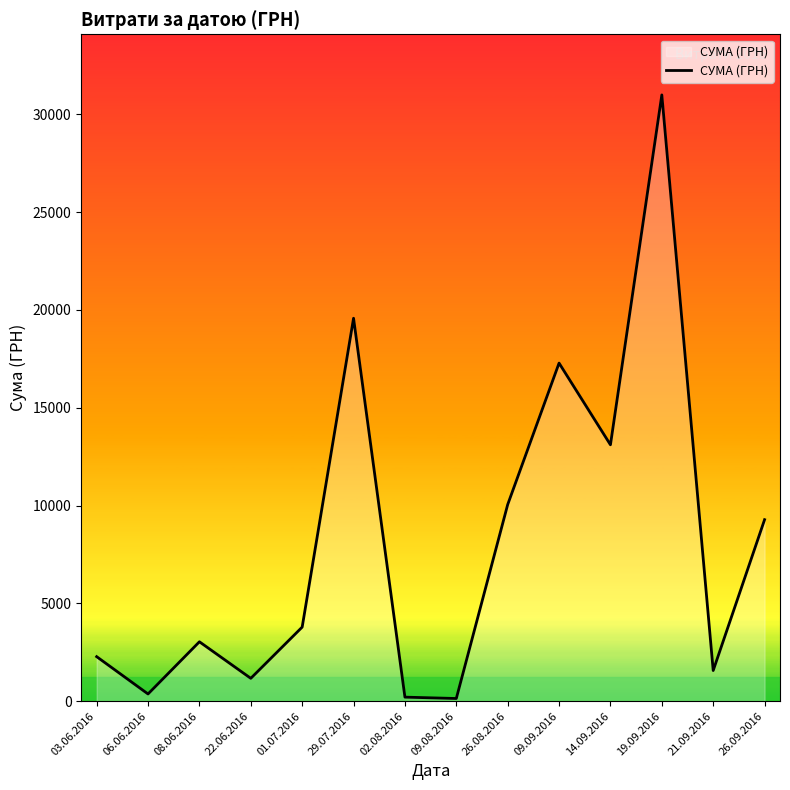

At which category does the data reach its first local peak?

08.06.2016